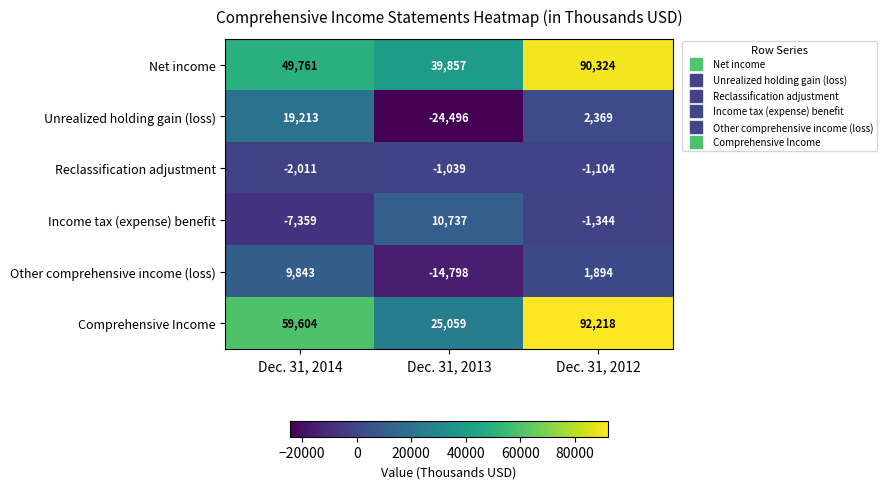

What is the smallest value displayed?

-24496